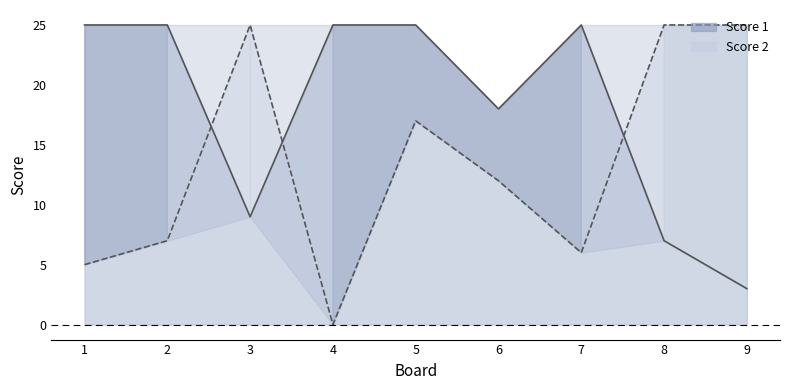

At which category does Score 2 line reach its first local peak?

3